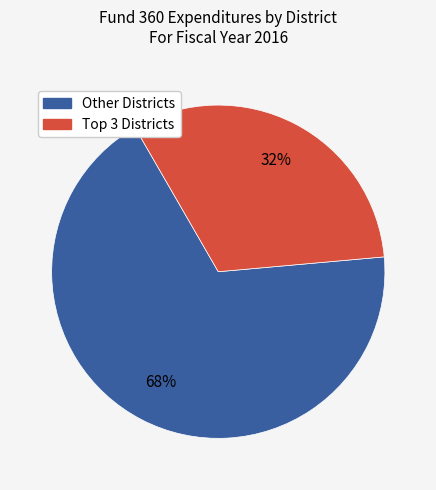

Does any single category account for the majority?

Yes